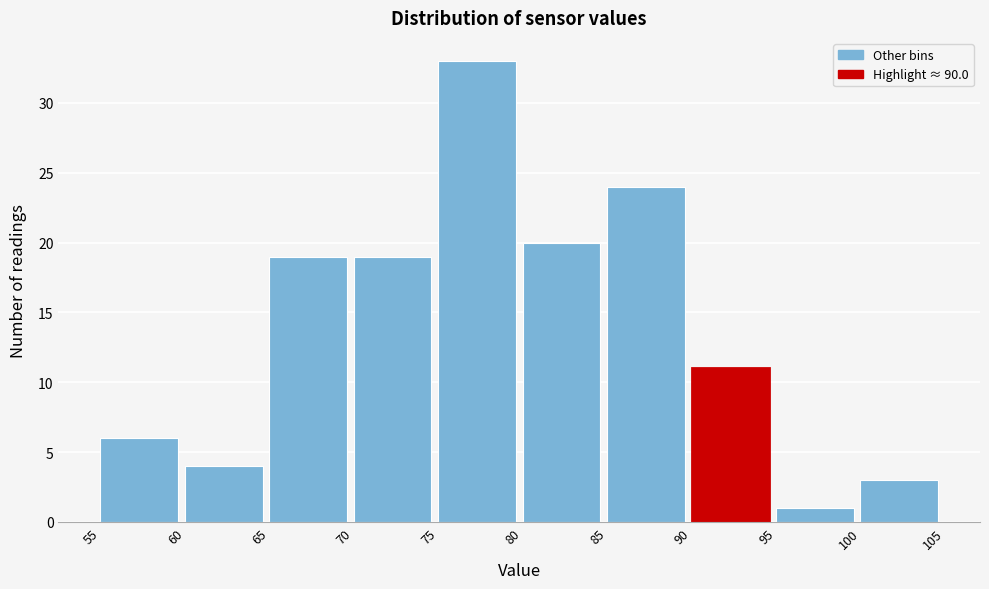

Reading left to right, list every bar in this chart as the range it spans on the x-axis followed by its height. The values are not printed on the chart, so give them approximately, as read against the axis.

55 to 60: 6
60 to 65: 4
65 to 70: 19
70 to 75: 19
75 to 80: 33
80 to 85: 20
85 to 90: 24
90 to 95: 11
95 to 100: 1
100 to 105: 3